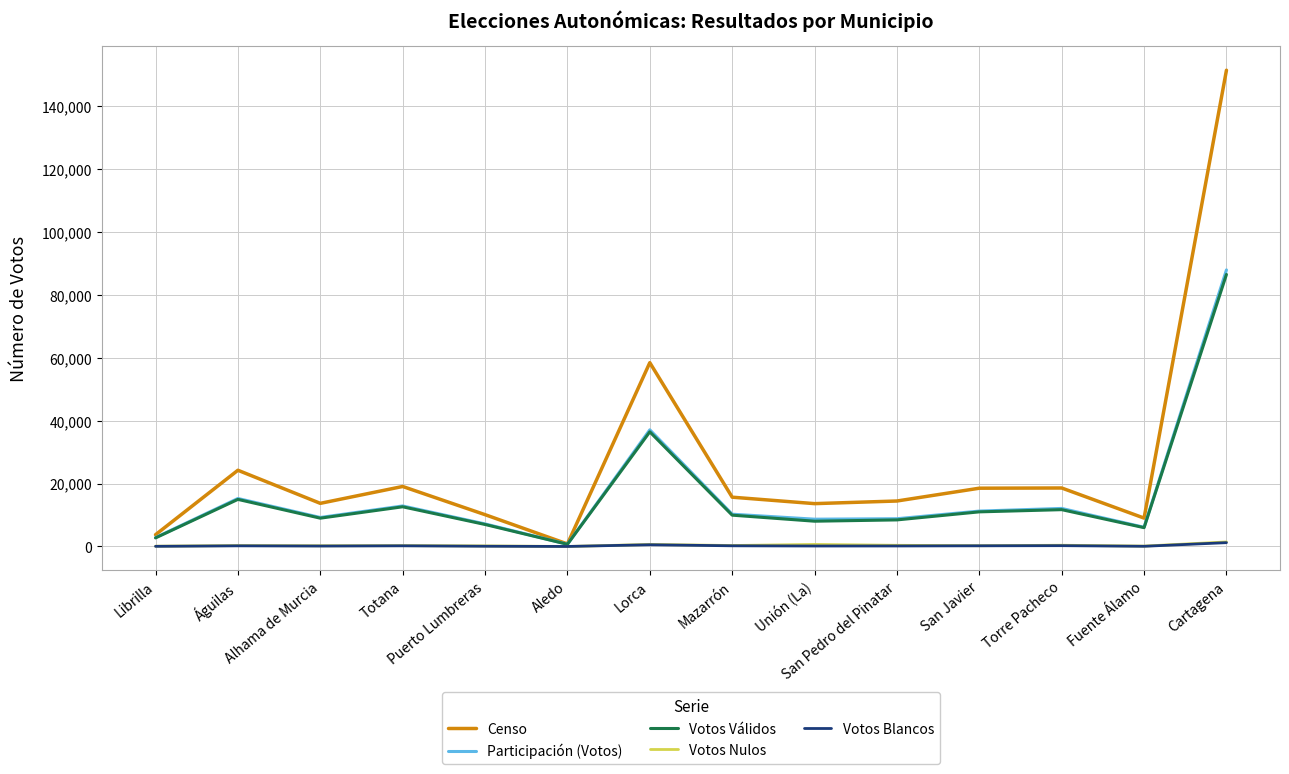

What is the maximum value shown in the chart?

151358